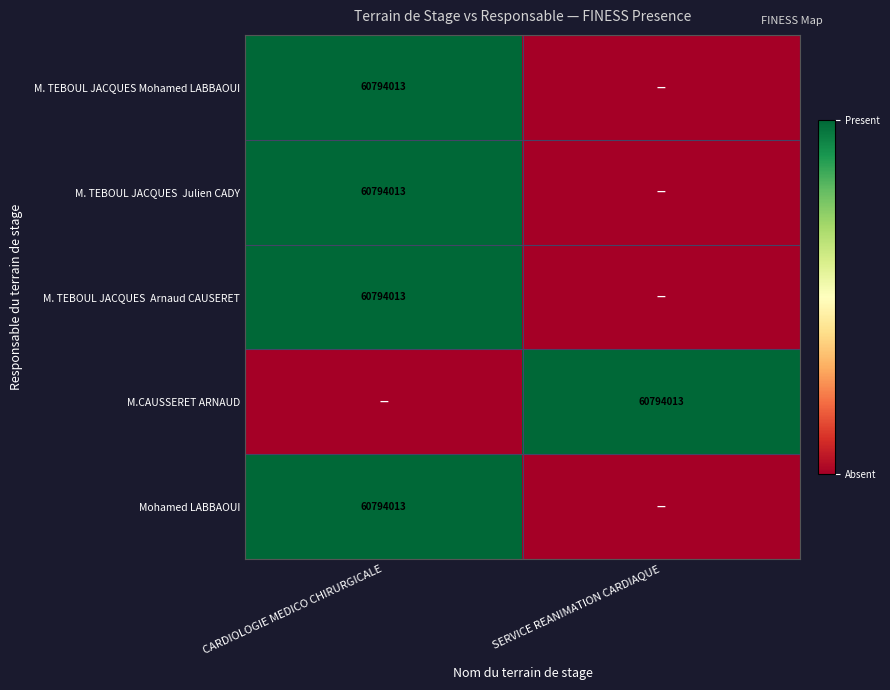

At how many categories does at least one series exceed 0?

2